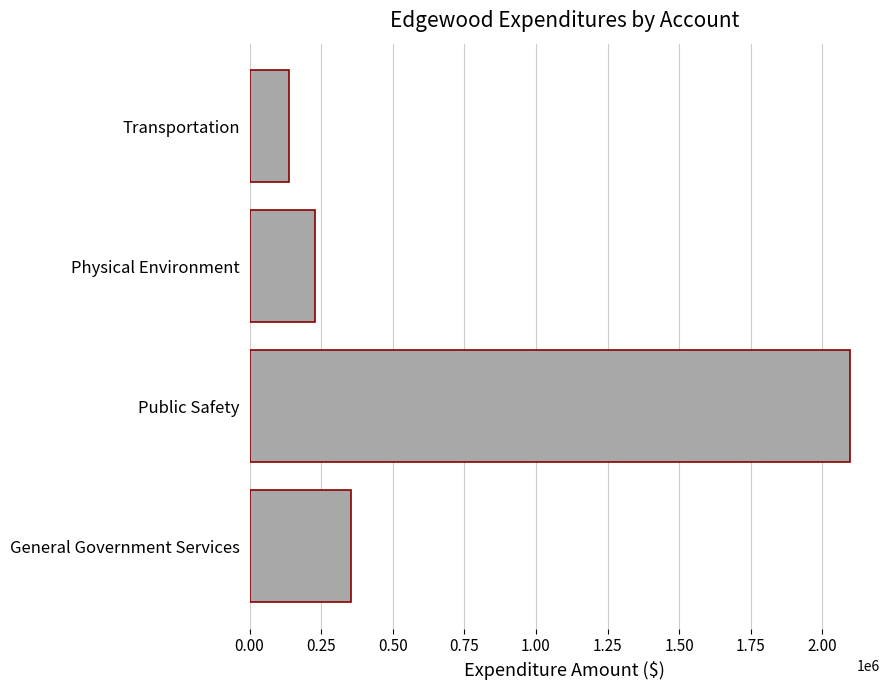

What is the minimum value shown in the chart?

137038